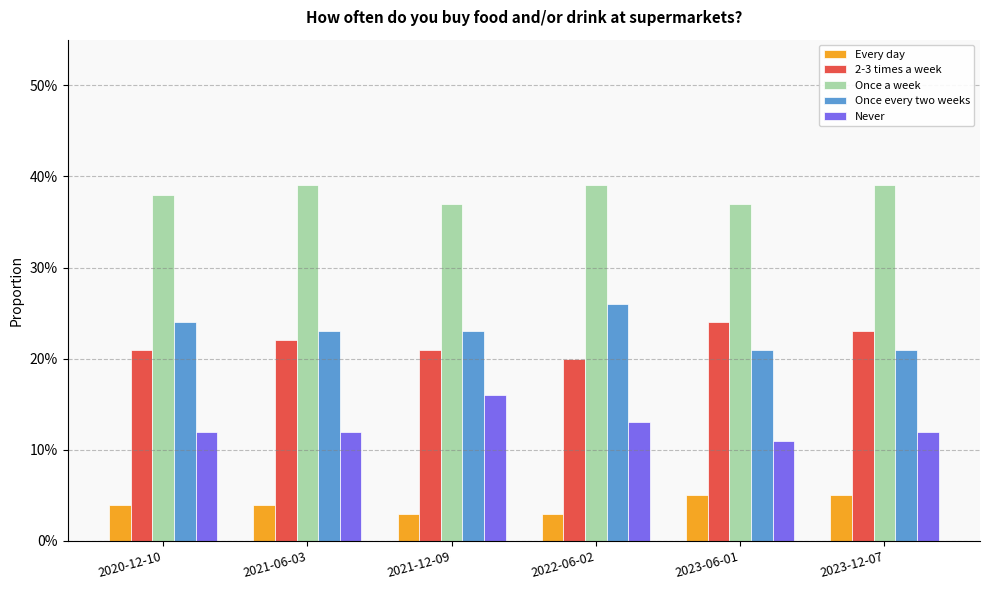

What are all the series names shown in the legend?

Every day, 2-3 times a week, Once a week, Once every two weeks, Never